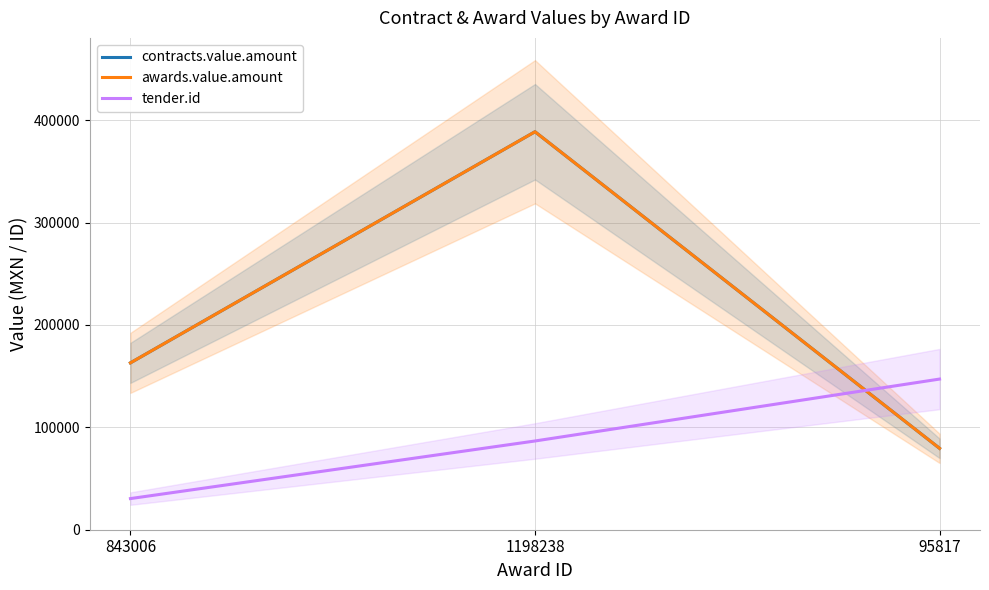

What position from the right is 95817?

1